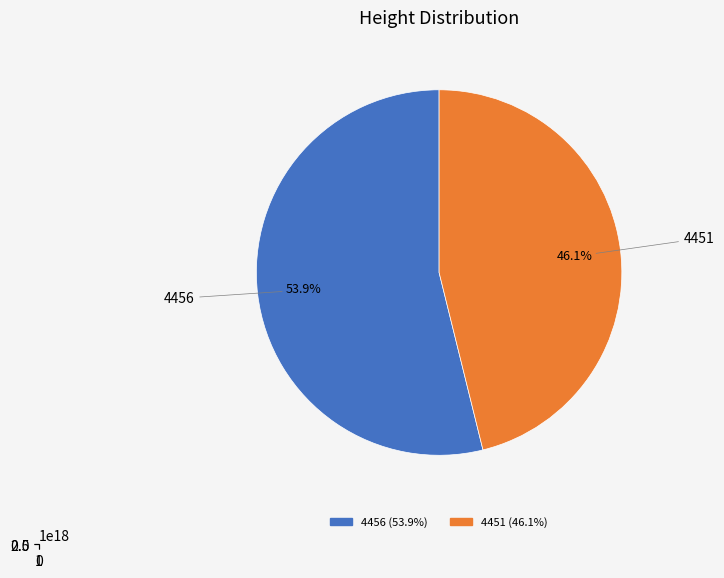

Is it true that 4456 is 43% of the pie?

False